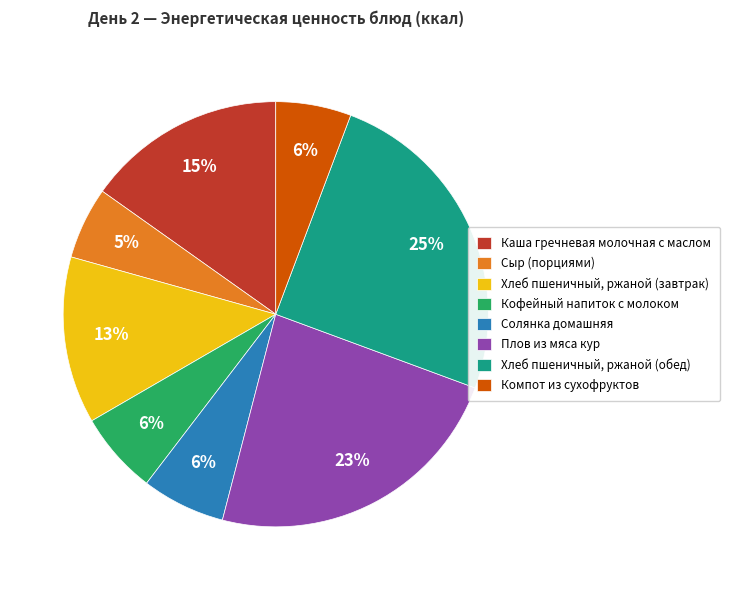

Does any single category account for the majority?

No